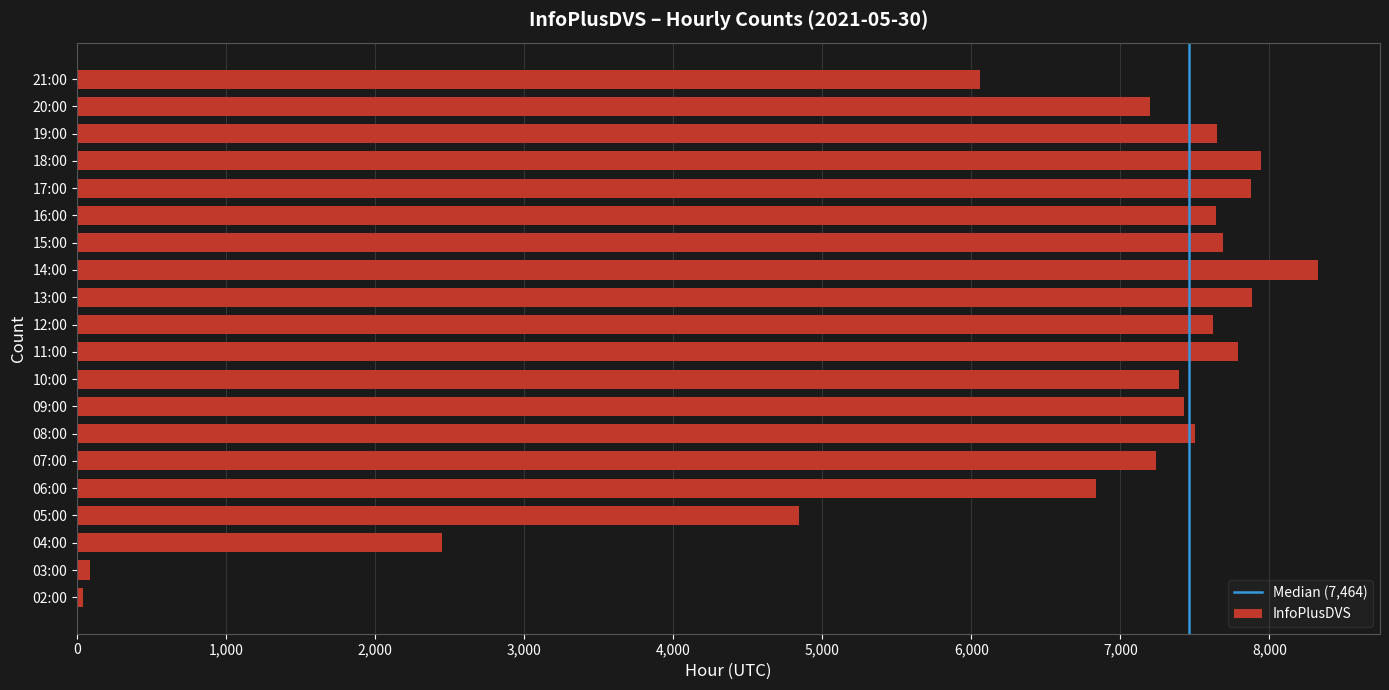

The chart shows a value of 4841 at 05:00. True or false?

True